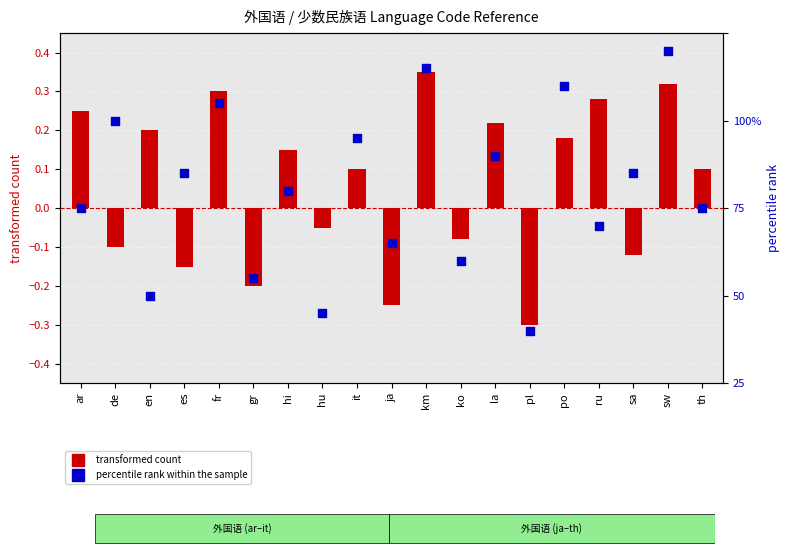

Which series has the largest Y range (max minus min)?

percentile rank within the sample